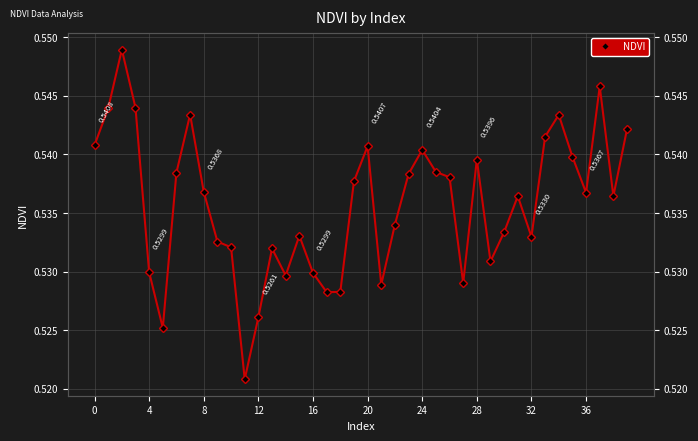

At which category does the chart reach its minimum across all series?

11